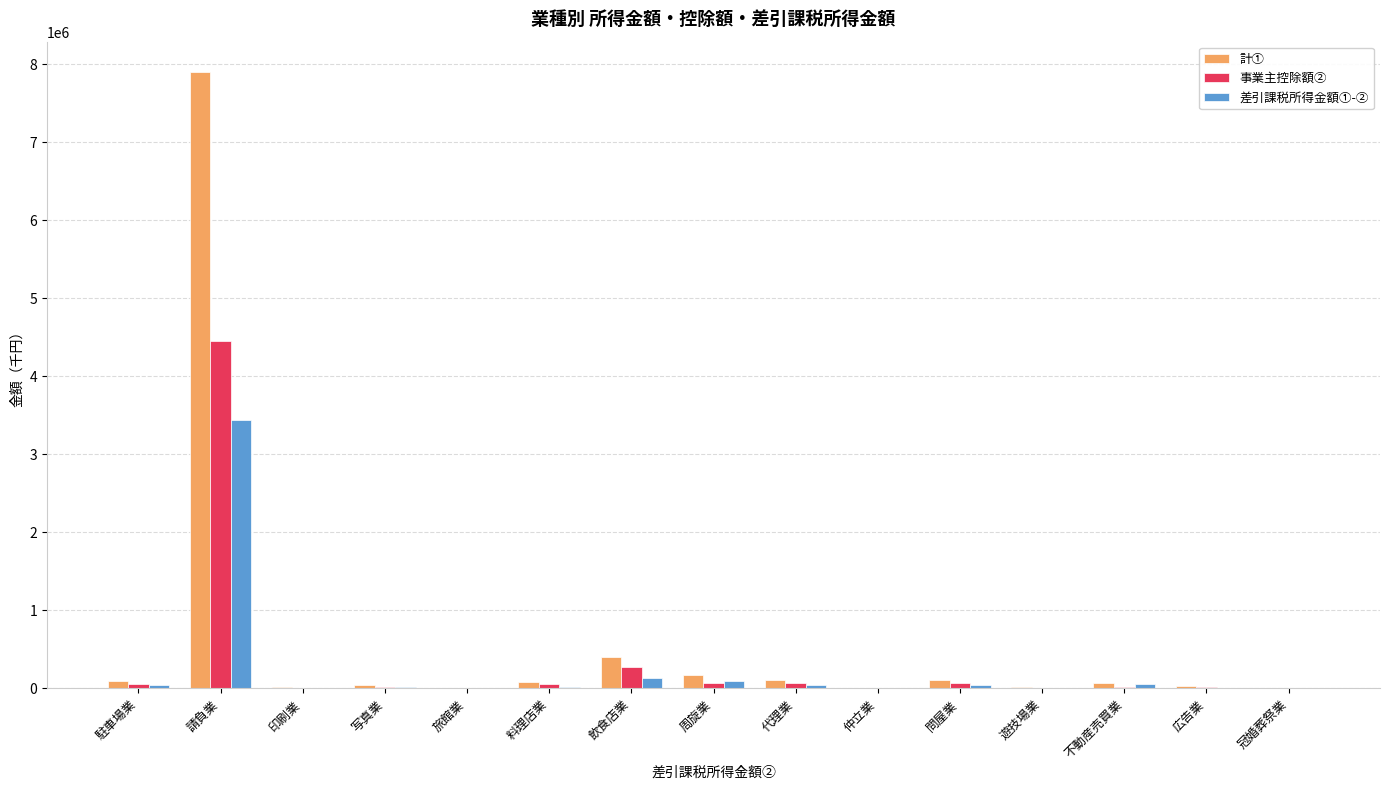

Is it true that 差引課税所得金額①-② equals 6057804 at 請負業?

False